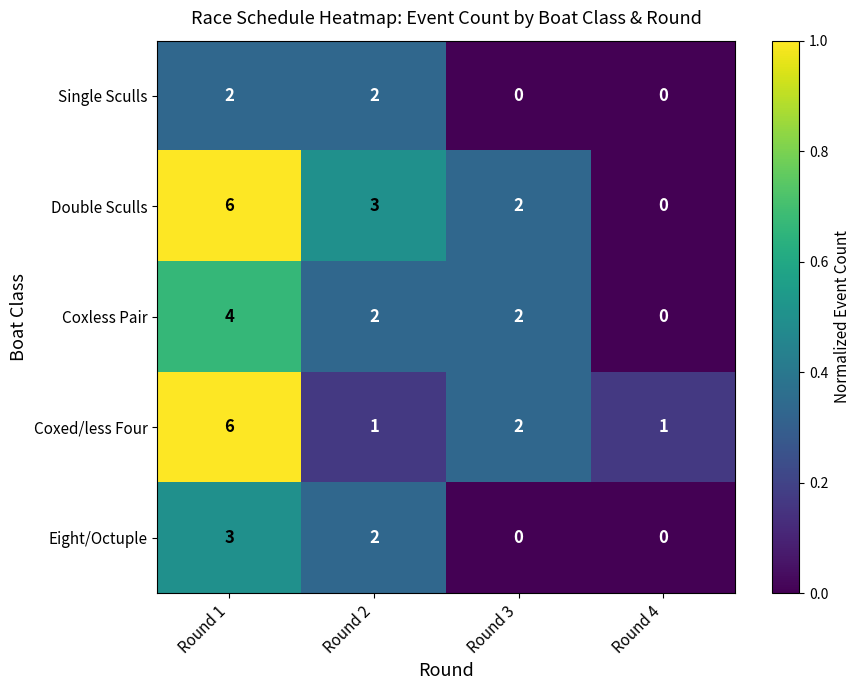

Is it true that Coxless Pair equals 0 at Round 4?

True